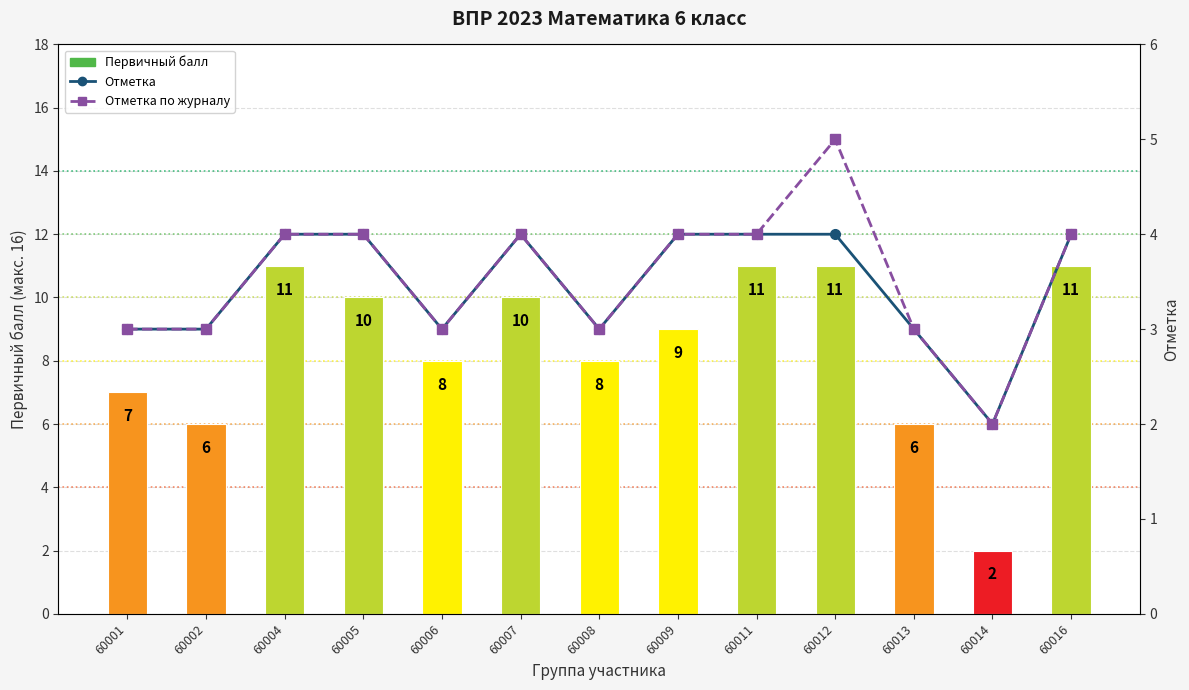

Between 60004 and 60013, which series saw the biggest shift?

Первичный балл